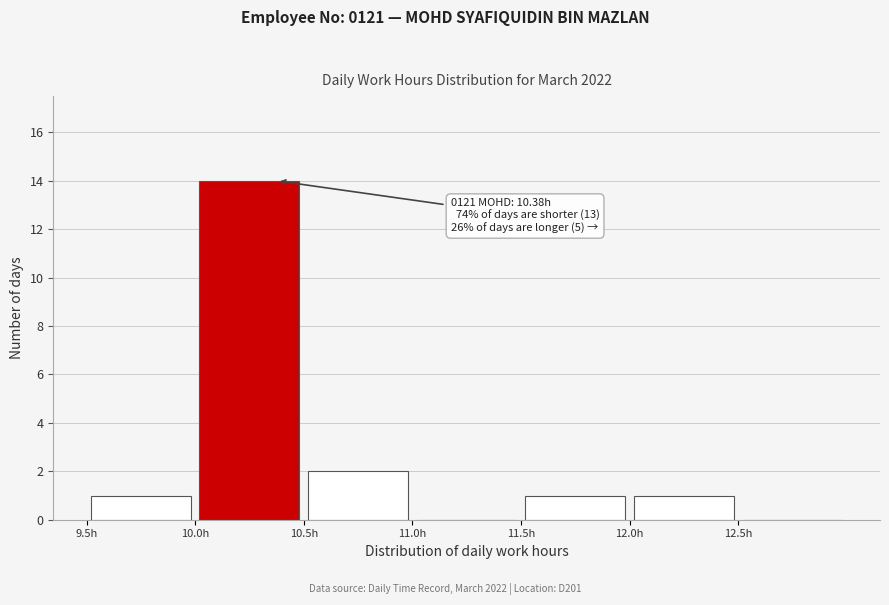

Over which range of the x-axis is the bar tallest?

10.0 to 10.5